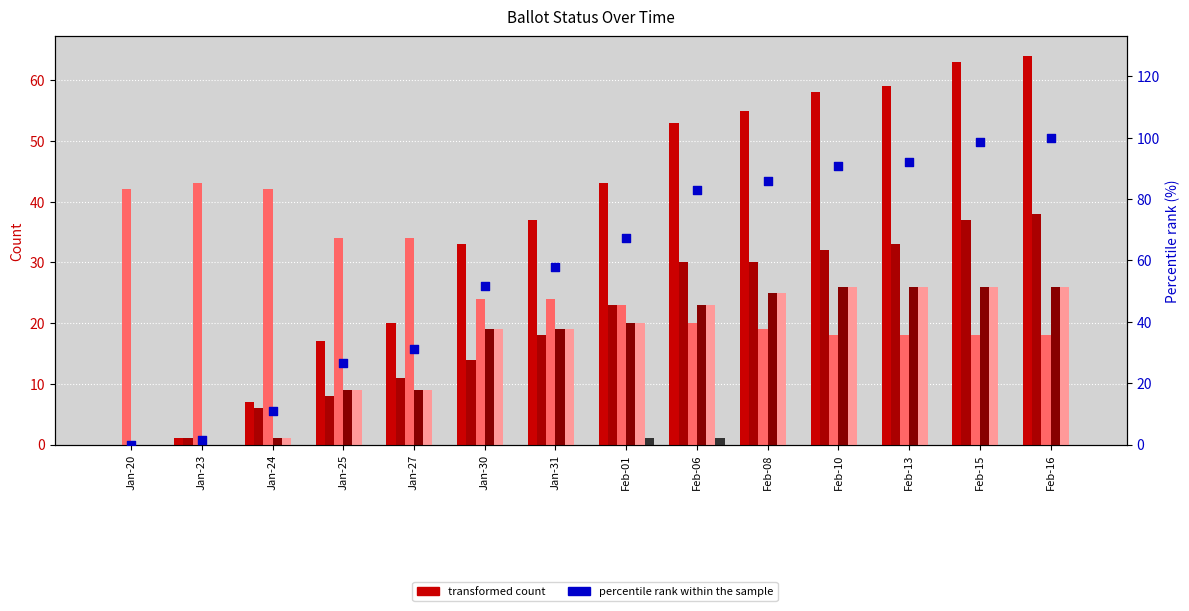

At how many categories does at least one series exceed 54?

5